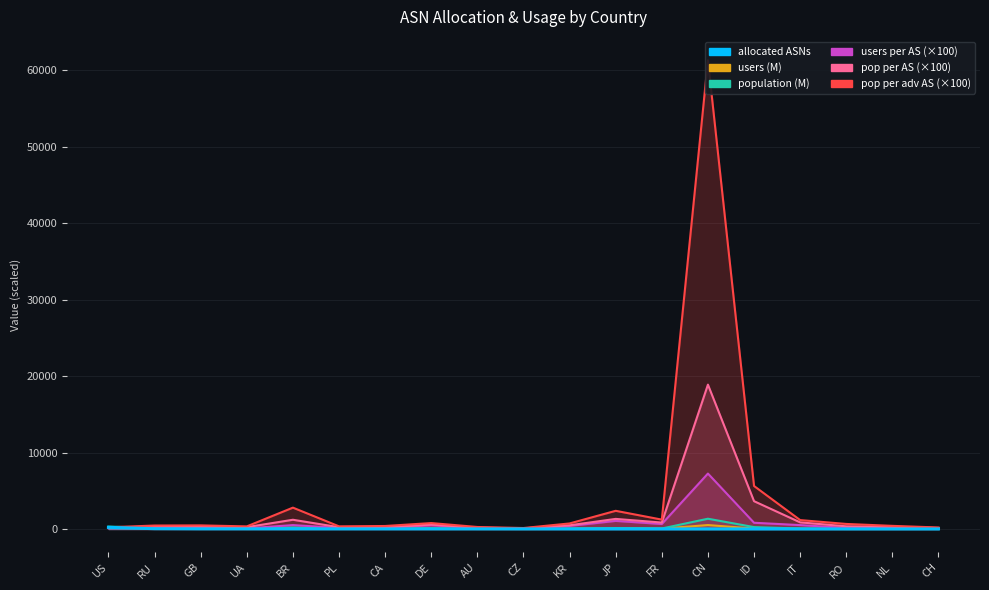

What value does the users series have at US?

247.3